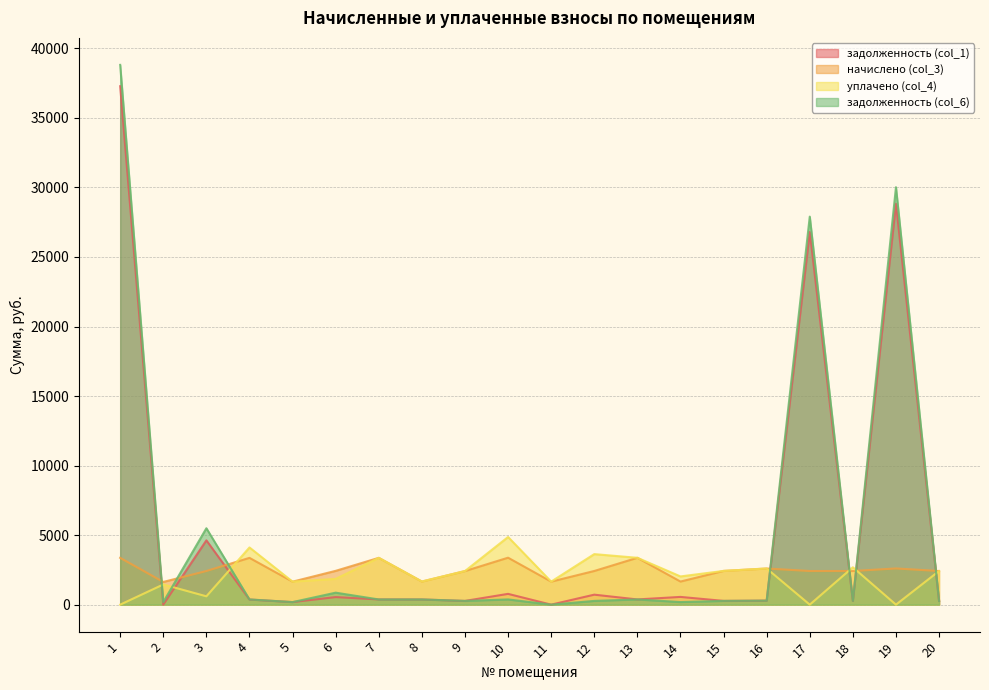

How many data points in начислено (col_3) are above 2420?

10